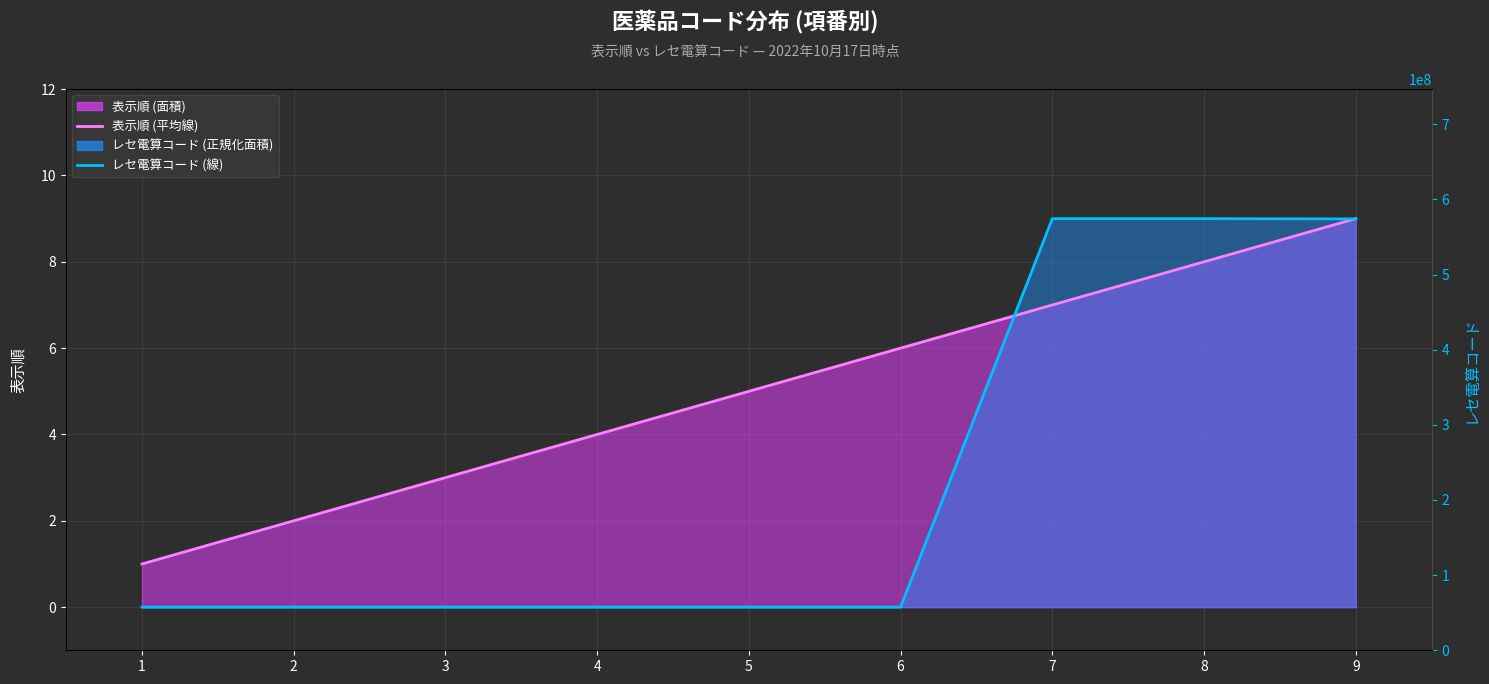

At which category does レセ電算コード (line) reach its first local peak?

8